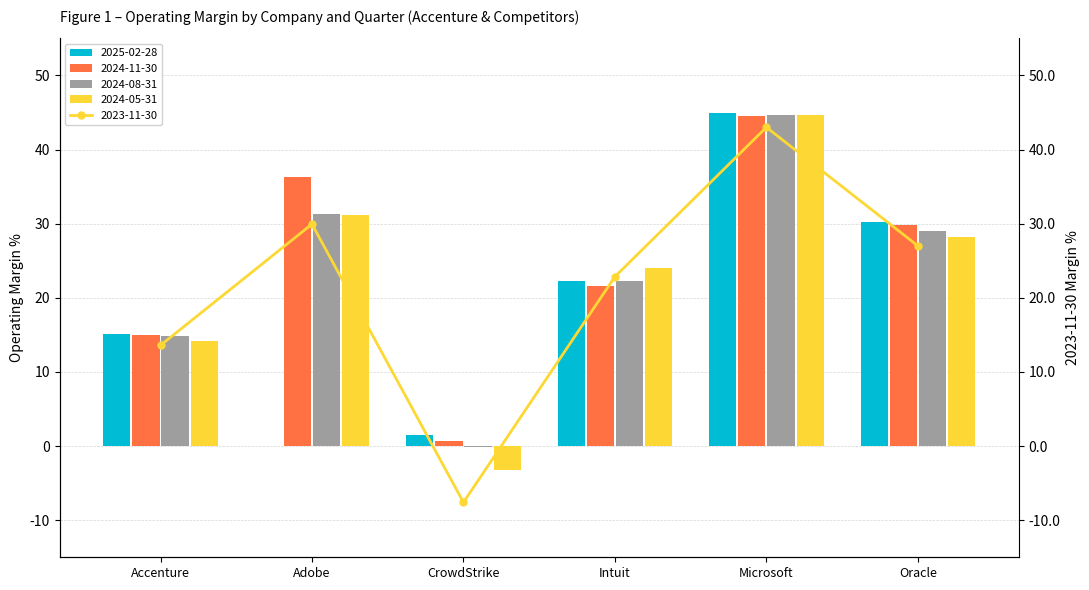

Which series has the largest total across all categories?

2024-11-30